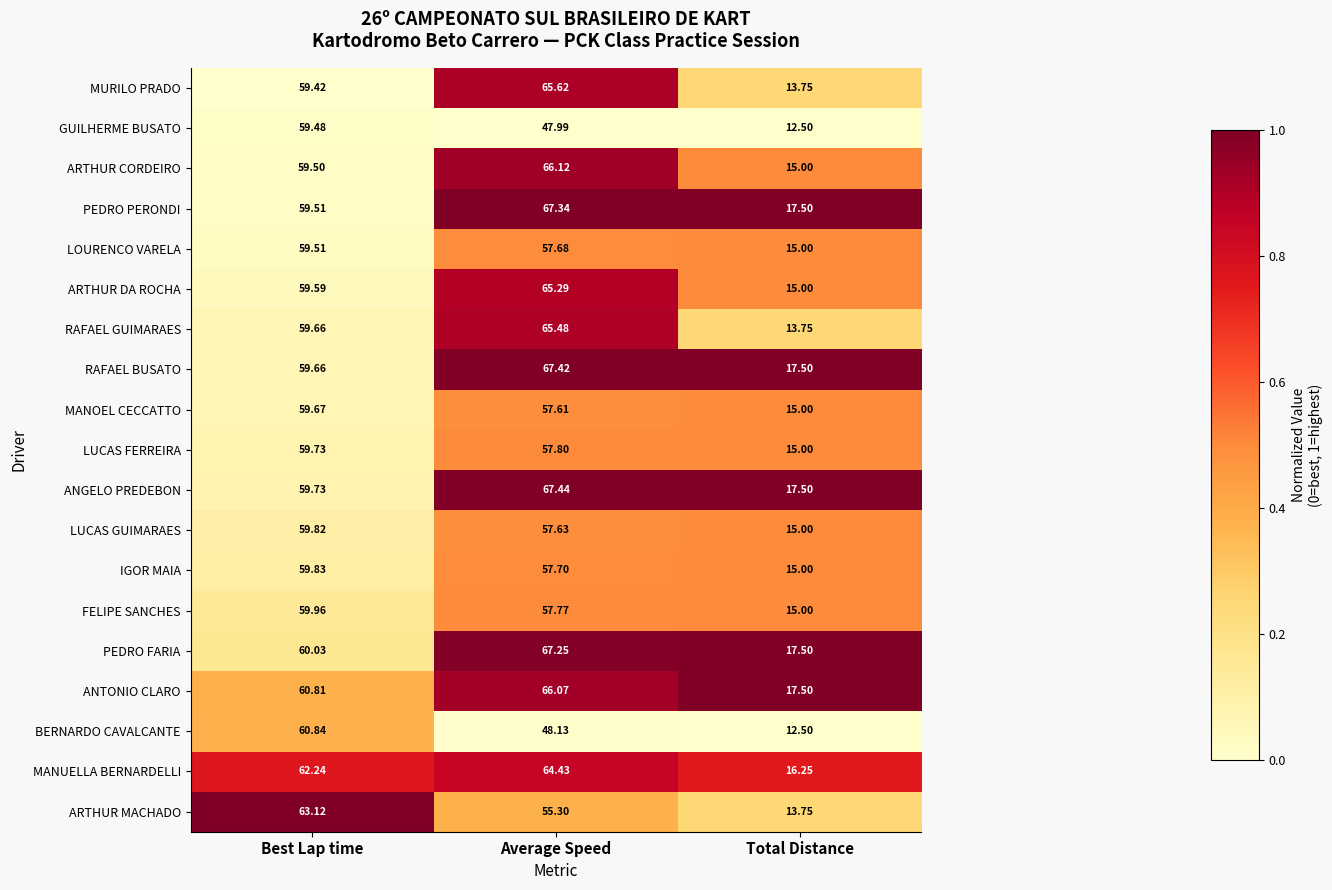

At which category is the sum across all series the highest?

Average Speed